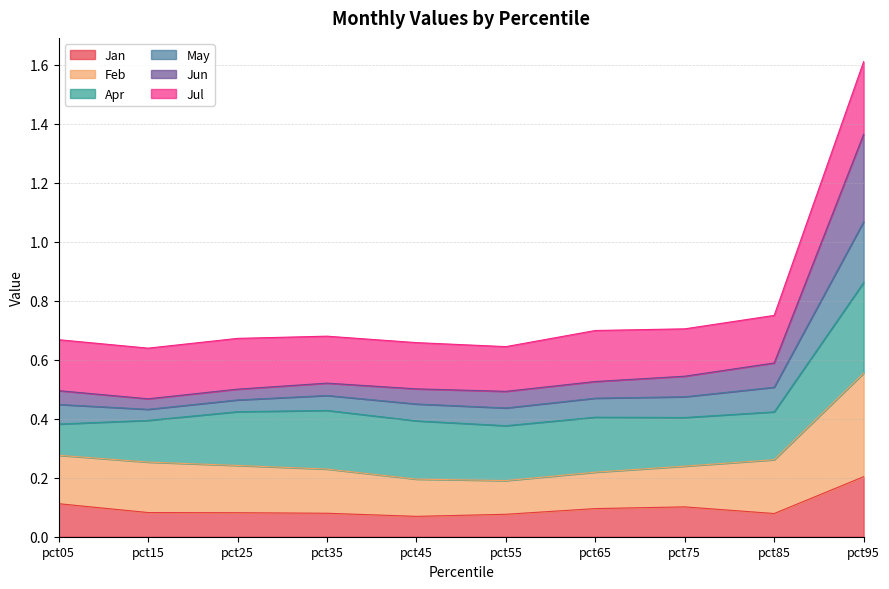

How many interior local peaks does the Jan series have?

1